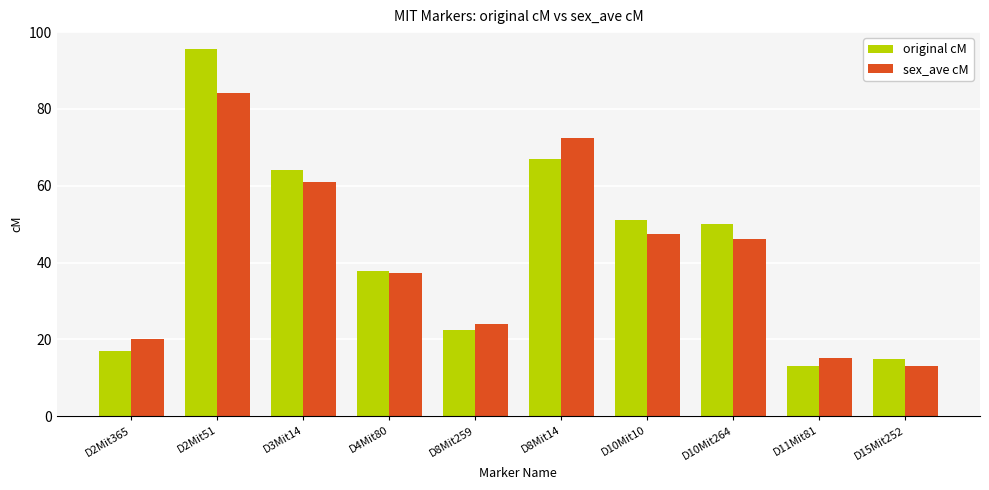

How many values in the original cM series are below 50?

5